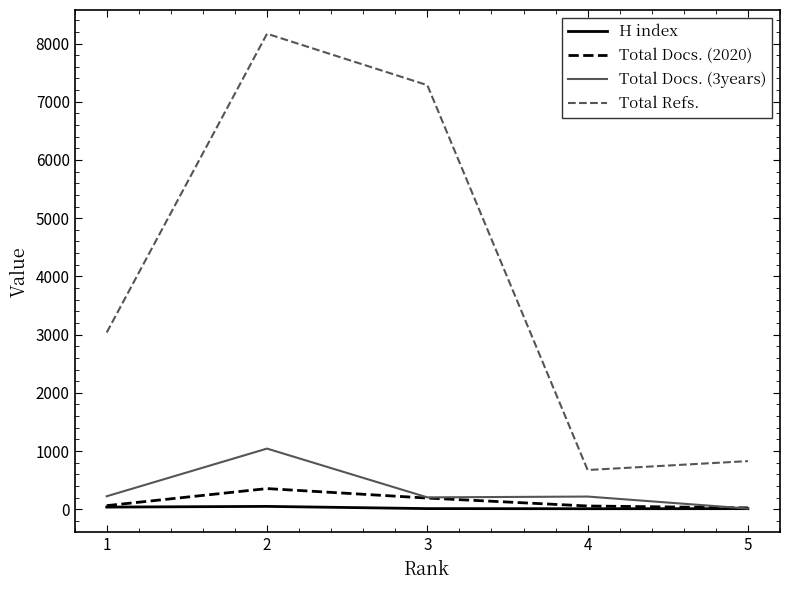

The value of Total Docs. (3years) at 2 is 1042. True or false?

True